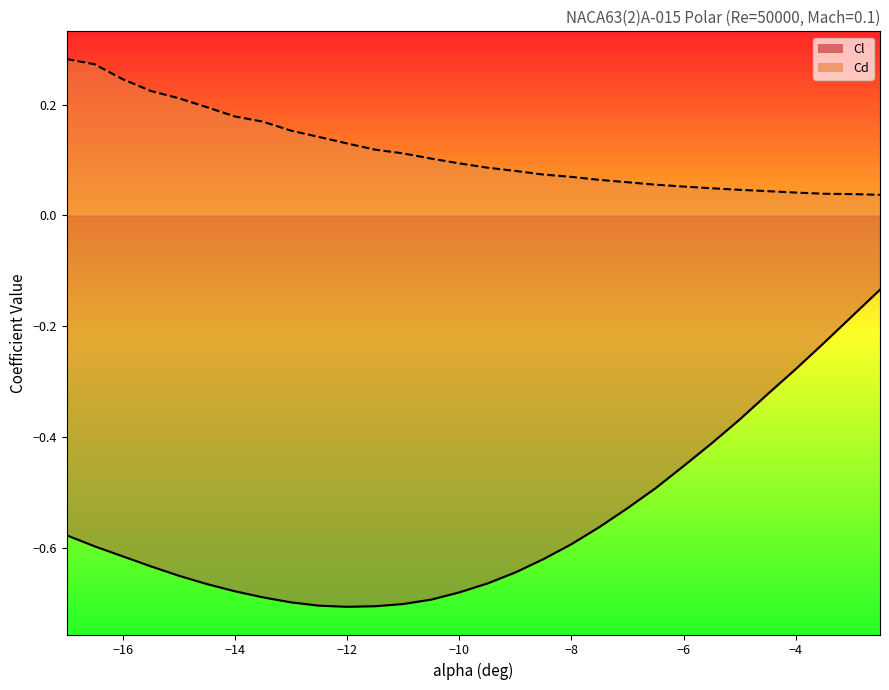

At how many categories does at least one series exceed 0?

30